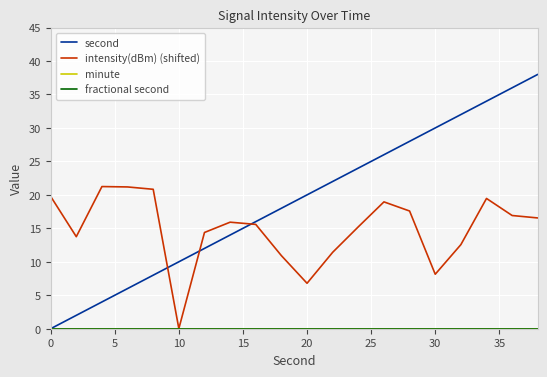

Is this an area chart (filled region under the line)?

No